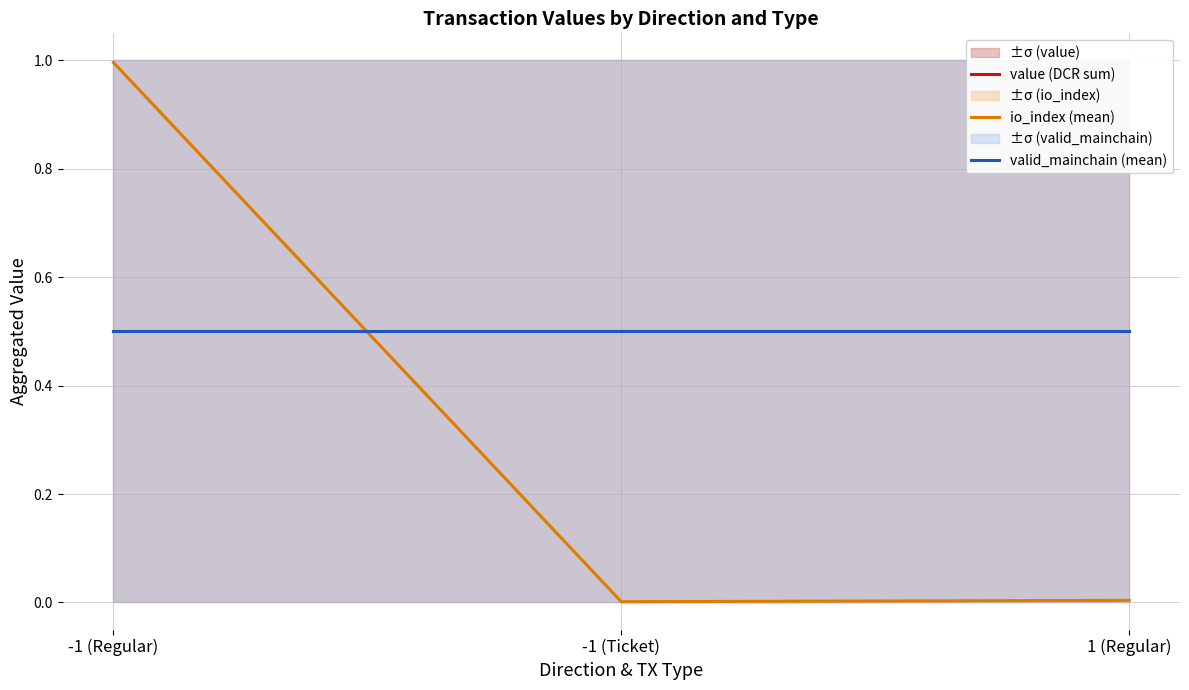

True or false: value (DCR sum) has a value of 0.5 at -1 (Regular).

True